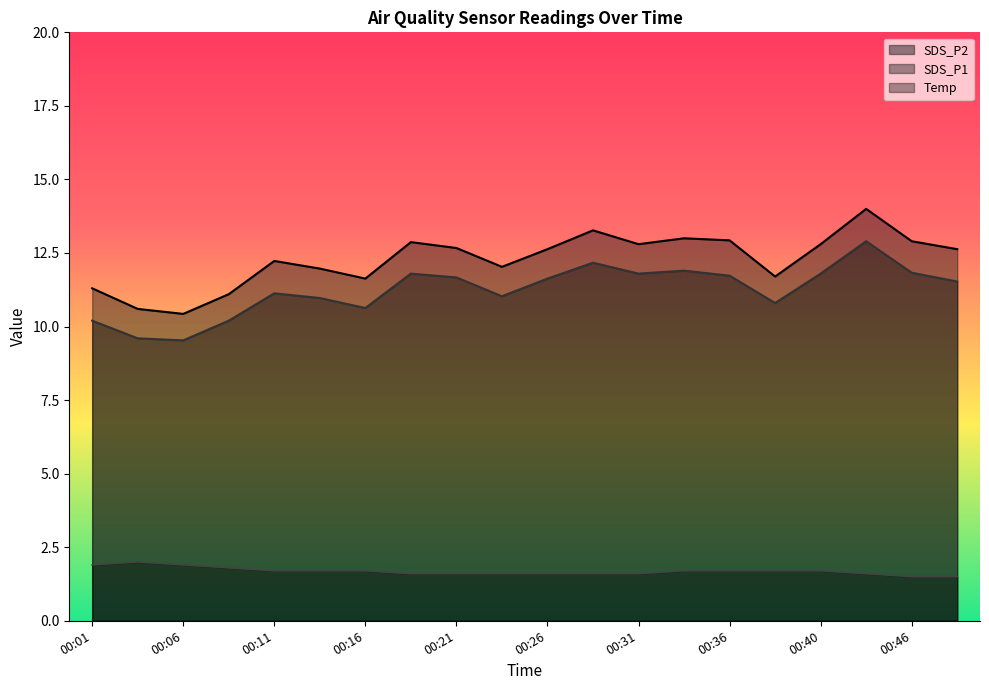

How many lines are shown in the chart?

3